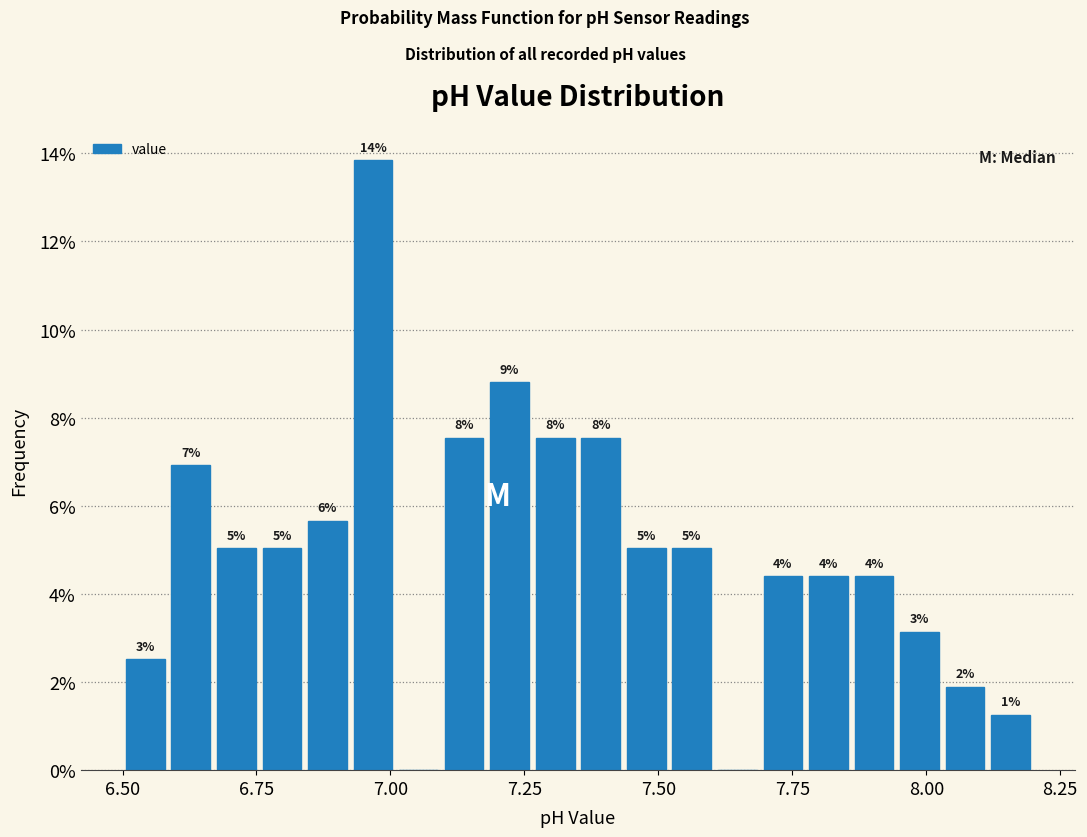

Read against the x-axis, roughly where is the centre of the tallest bar?

6.95